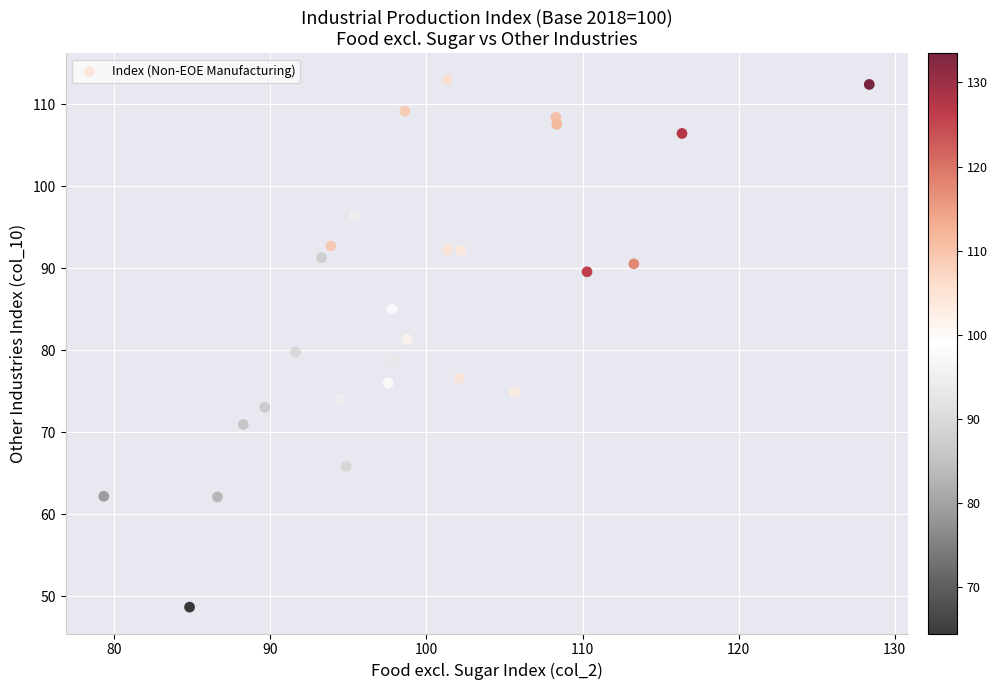

What is the range of Y values (max minus min)?

64.3